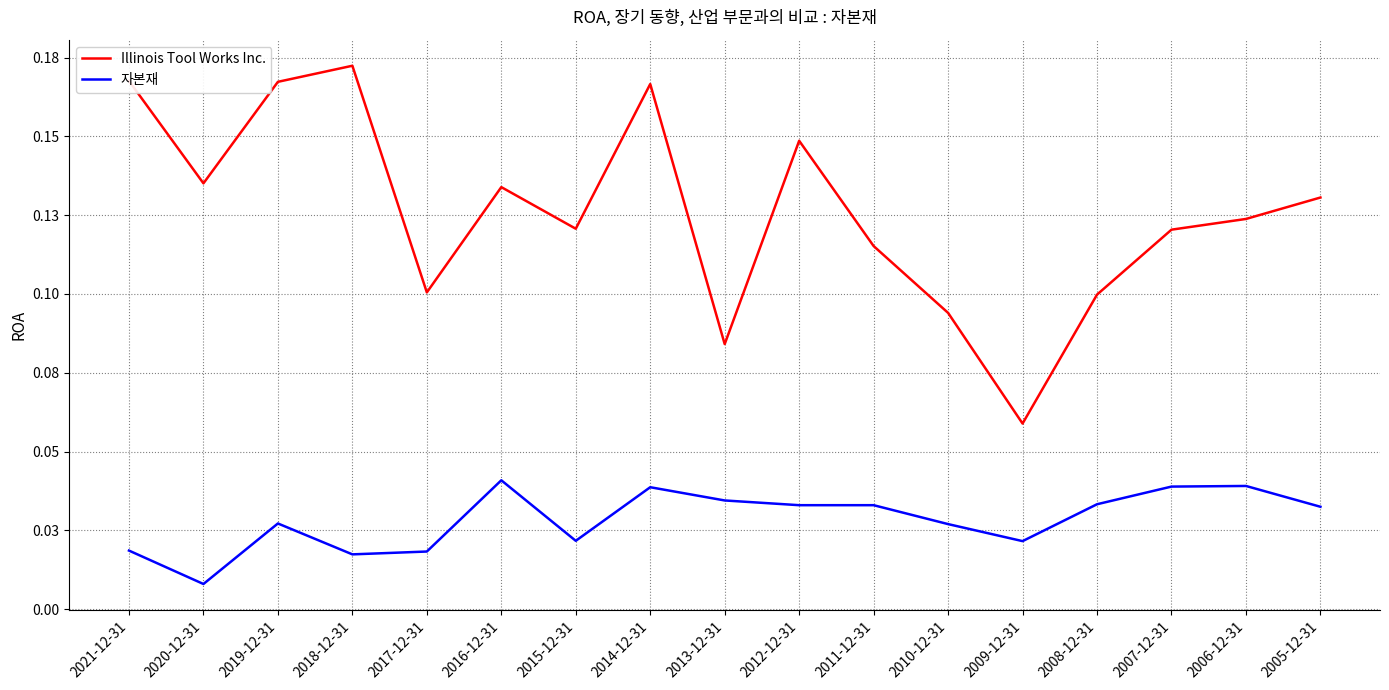

What are all the series names shown in the legend?

Illinois Tool Works Inc., 자본재